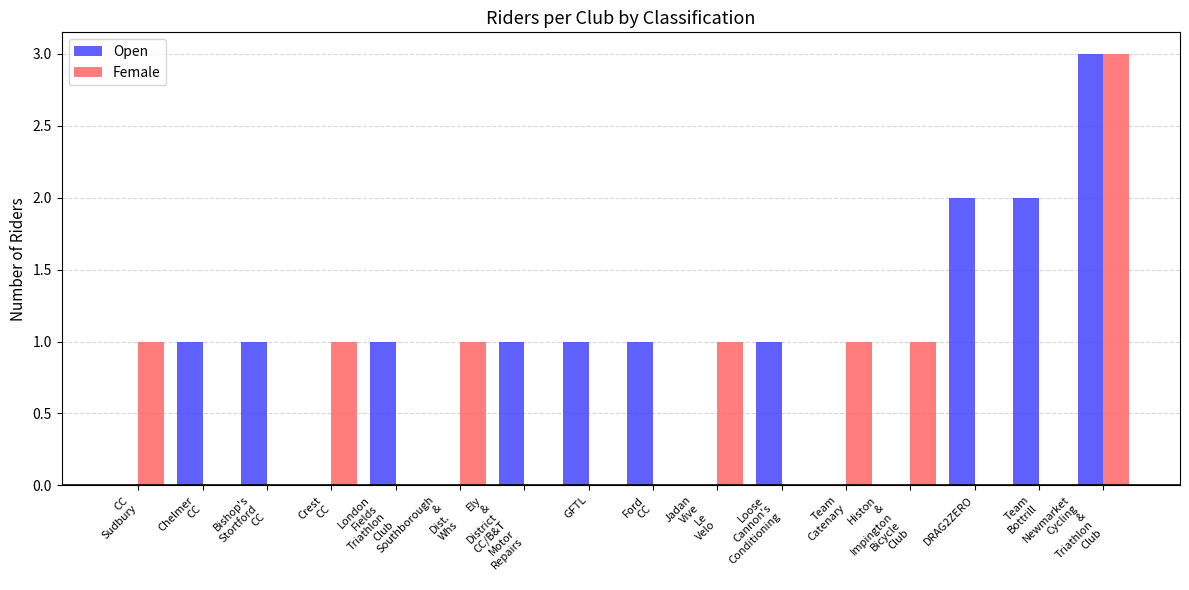

What is the average value of the Open series?

1